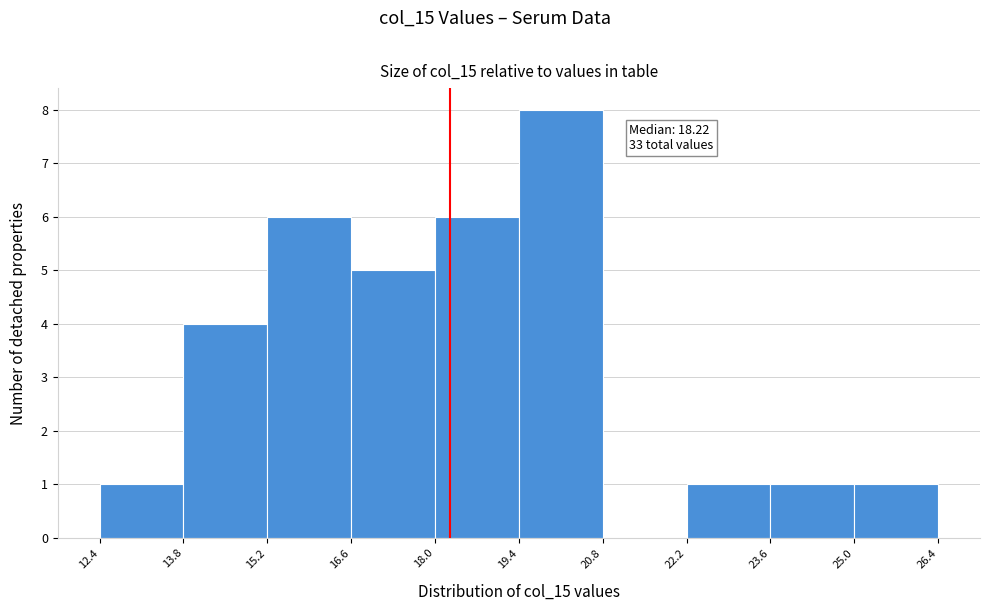

Over which range of the x-axis is the bar tallest?

19.4 to 20.8